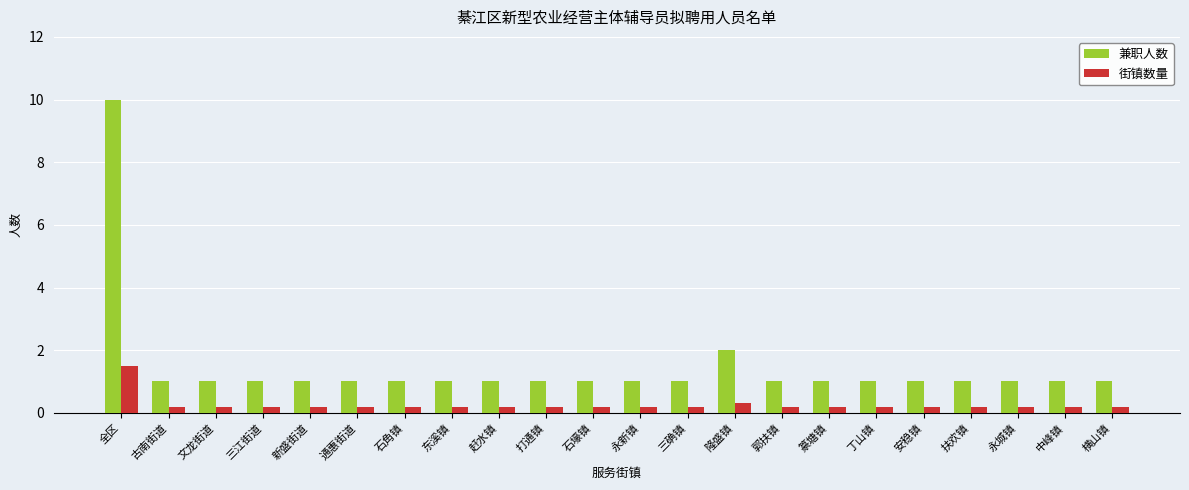

Rank the series at 郭扶镇 from lowest to highest value.

街镇数量, 兼职人数